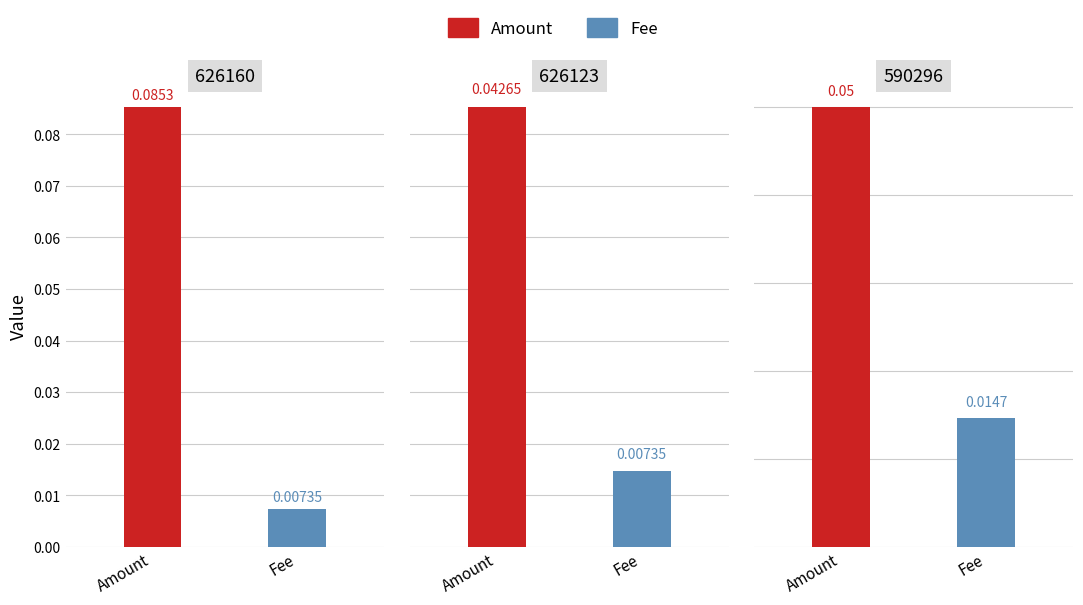

Between 626123 and 590296, which series saw the biggest shift?

Amount